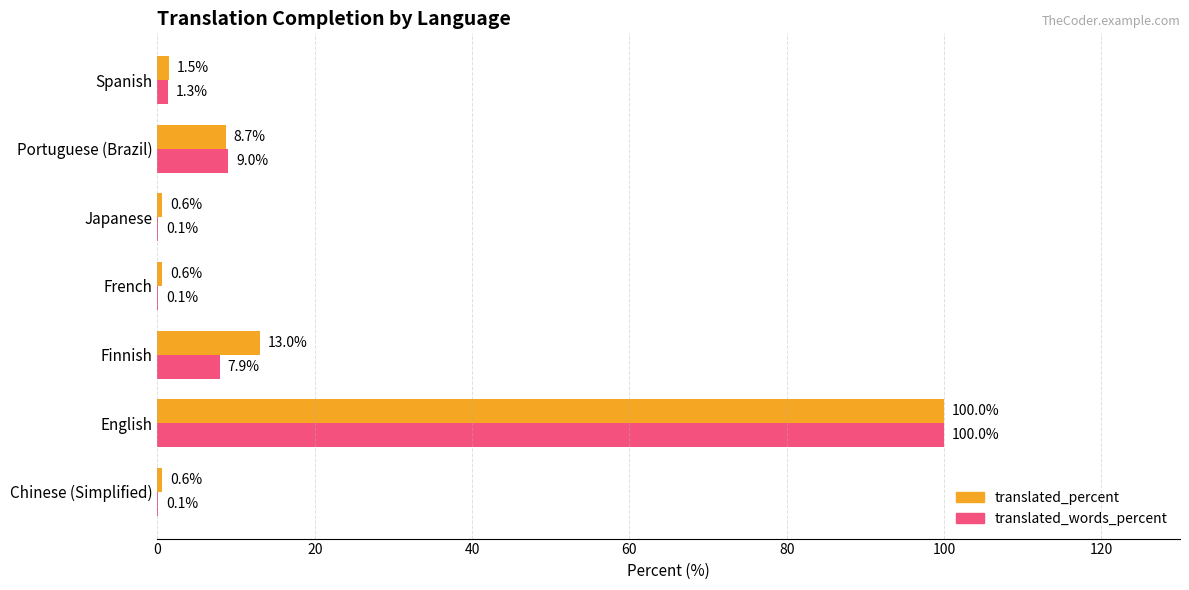

What is the sum of all translated_percent values?

125.0